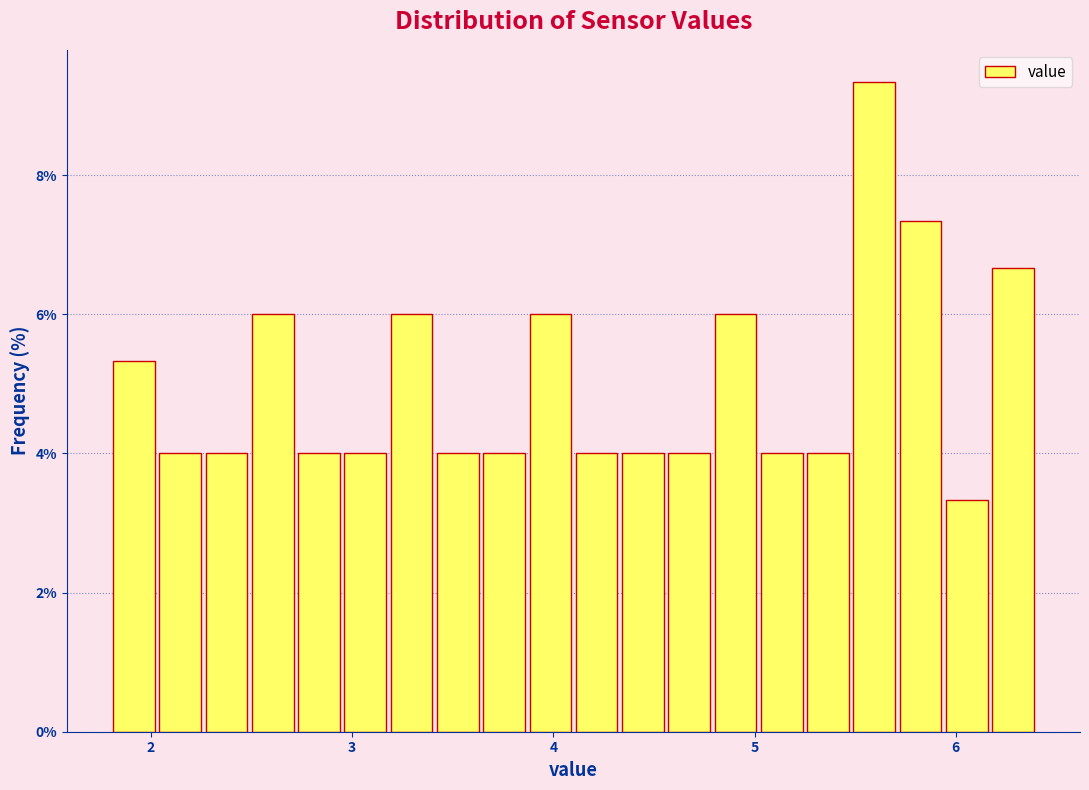

Around what value on the x-axis is the tallest bar? Give the approximate position of its centre, as read against the axis.

5.6